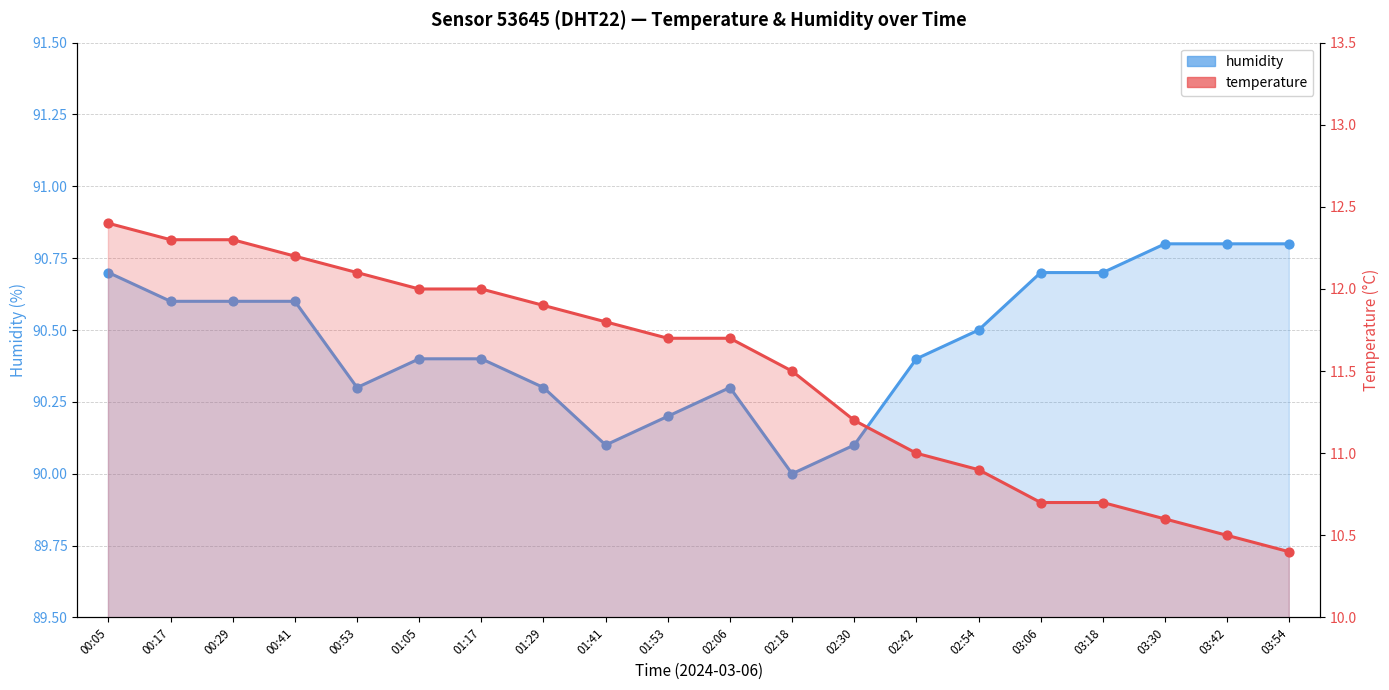

Which series contains the lowest Y value?

temperature